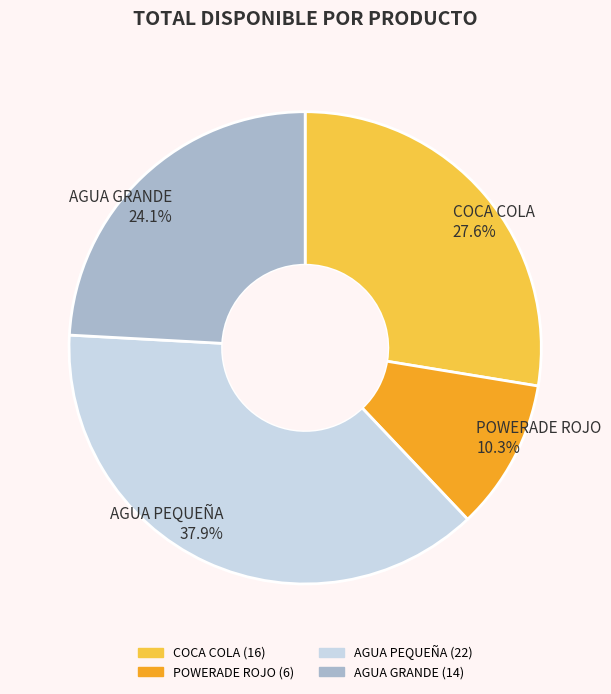

What is the largest slice in the pie chart?

AGUA PEQUEÑA